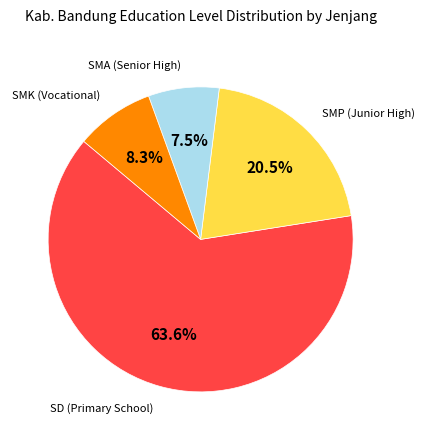

Is there any slice that represents more than half of the pie?

Yes